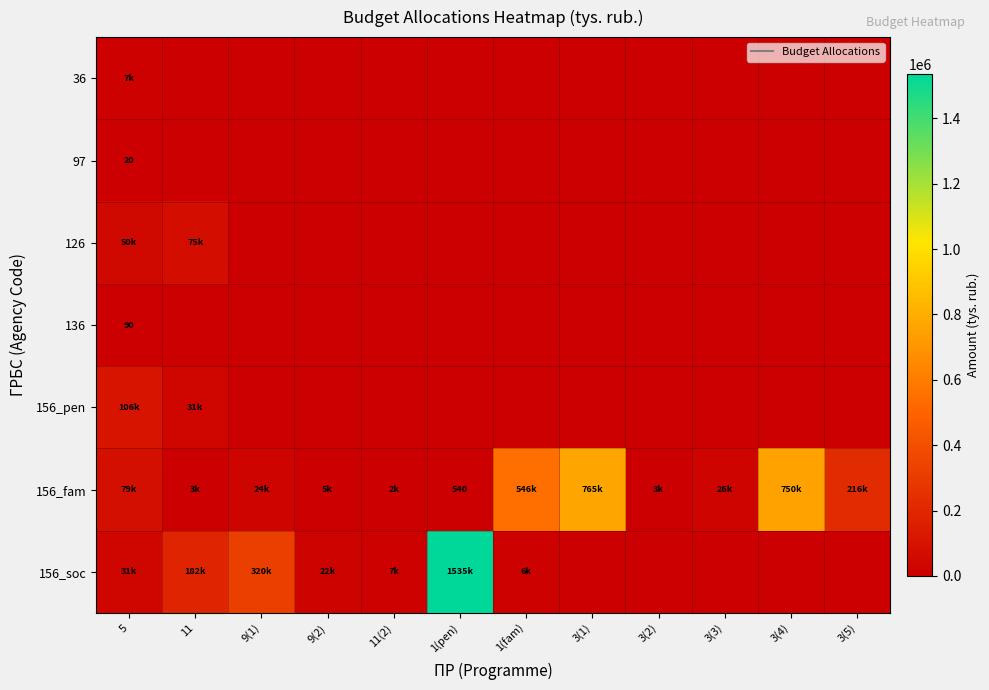

Between 5 and 9(1), which is larger?

5